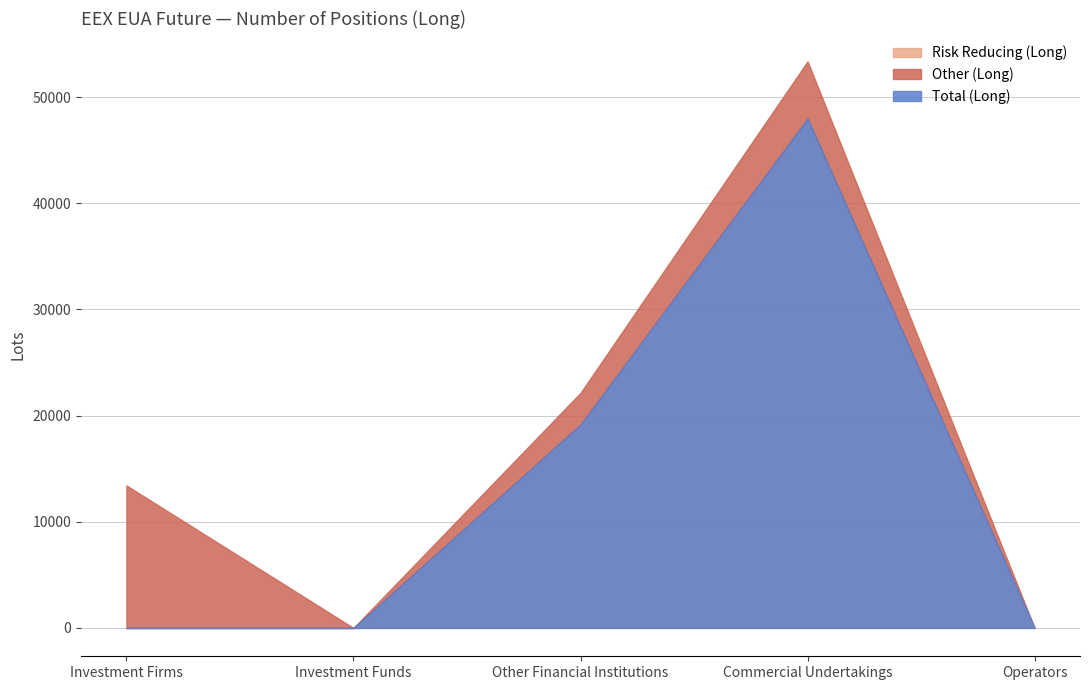

How many Risk reducing (Long) values are between 0 and 19158?

4